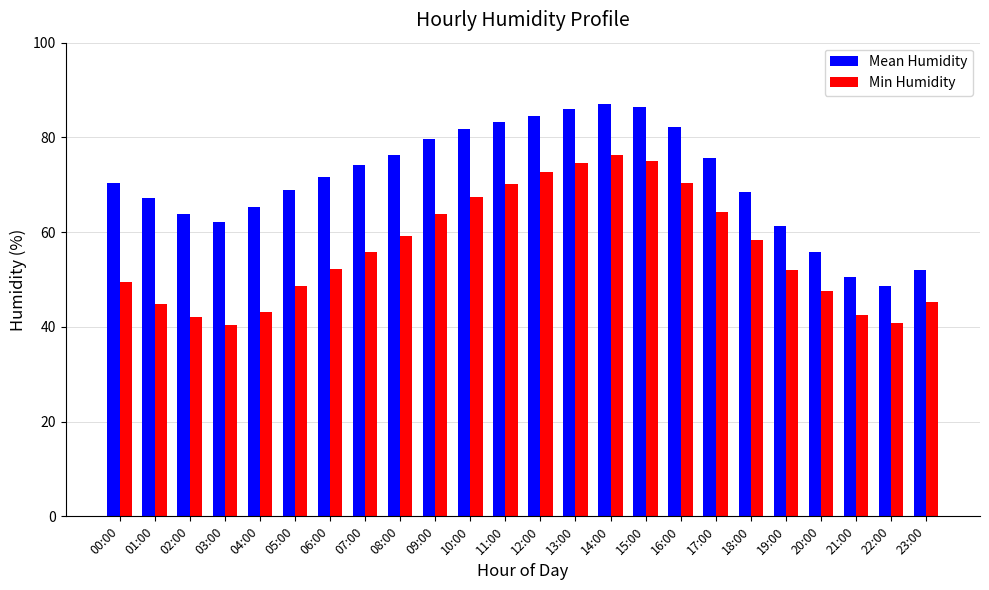

What is the greatest value displayed?

87.1